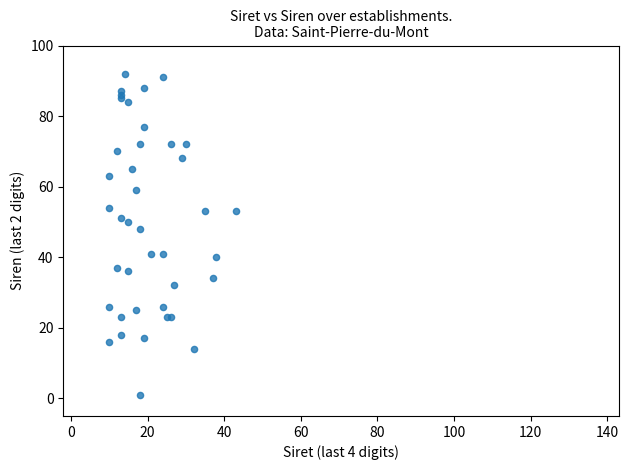

What Y value in the scatter plot is closest to 46?

48